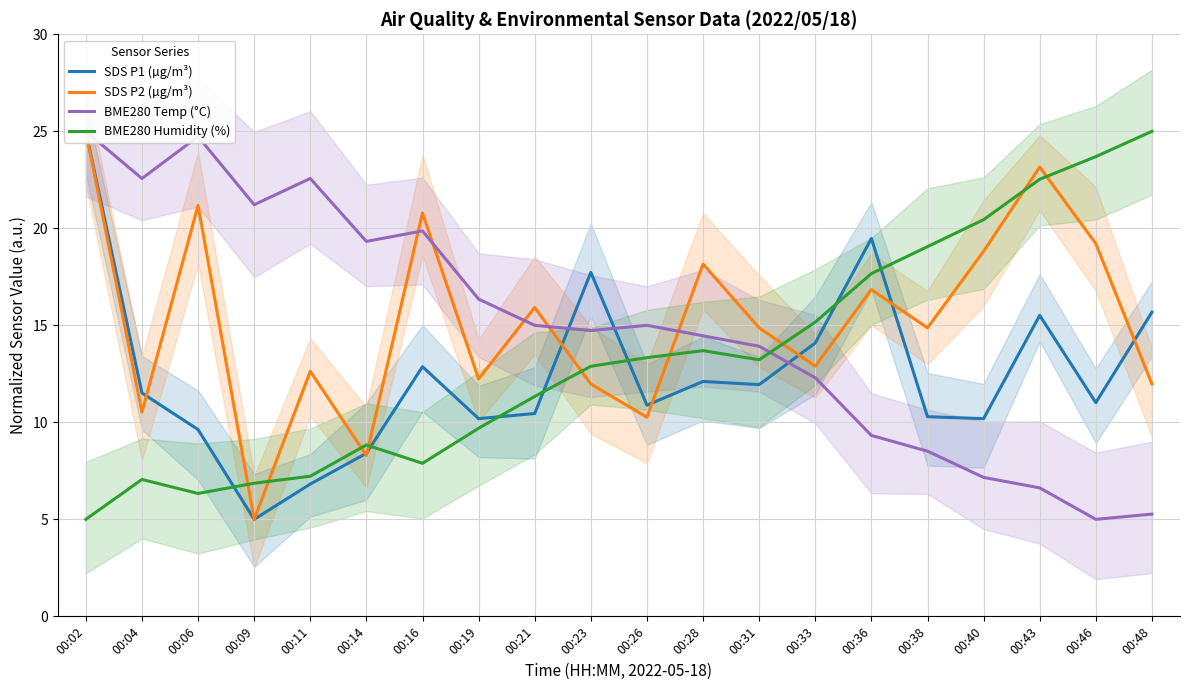

The SDS P1 (µg/m³) series shows 4.6 at 00:31. True or false?

False